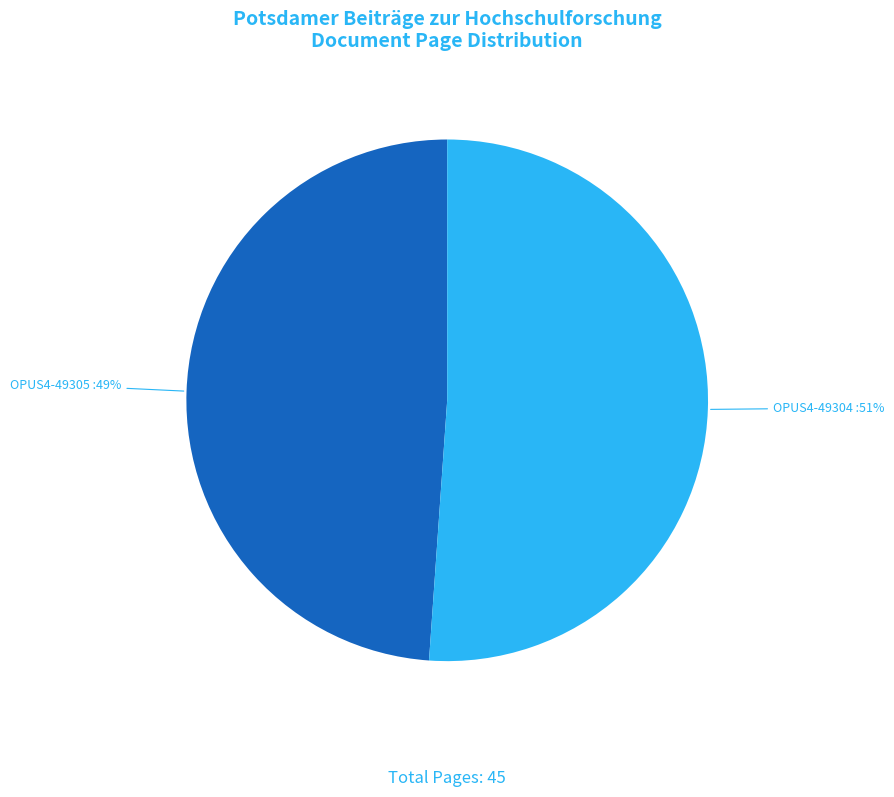

To the nearest percent, what is the difference between the largest and smallest slice percentages?

2%